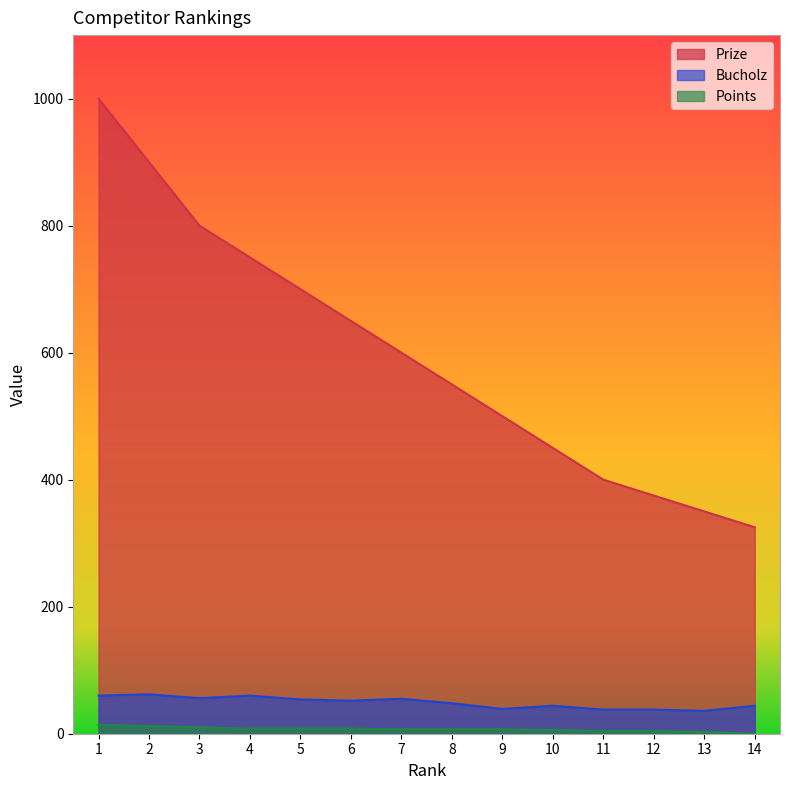

How many values in Points are above zero?

13